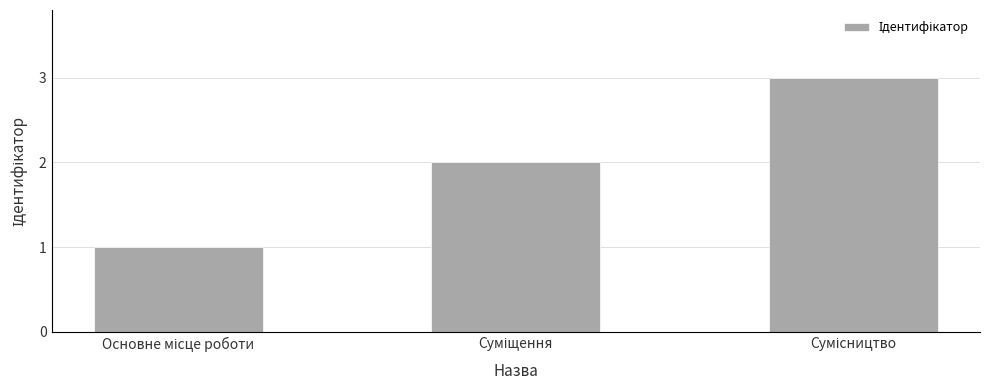

Does the chart contain stacked bars?

No